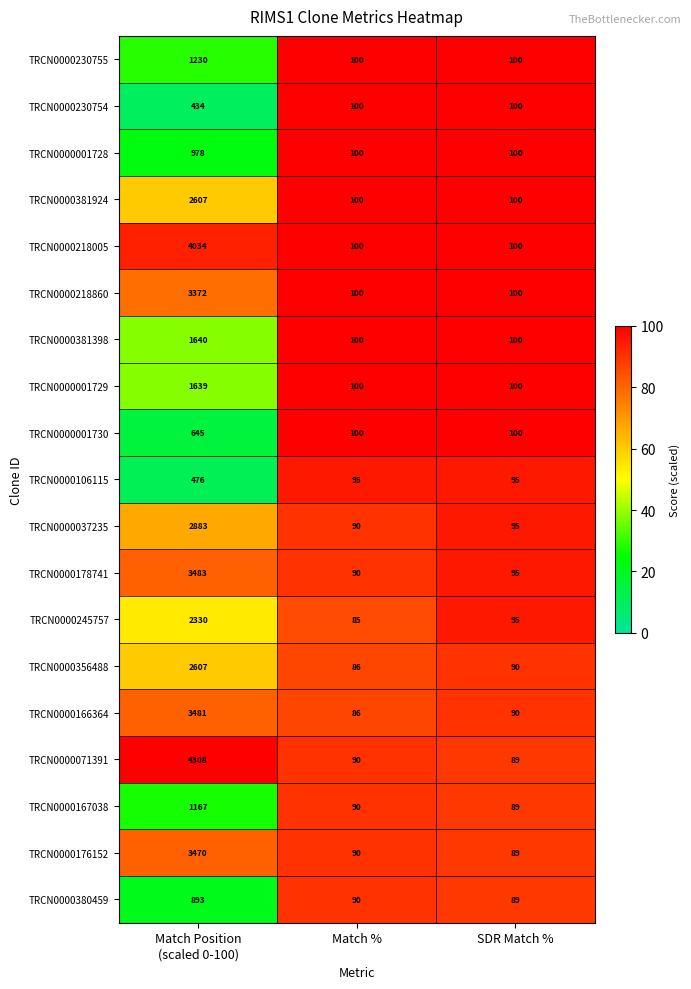

What is the minimum value shown in the chart?

85